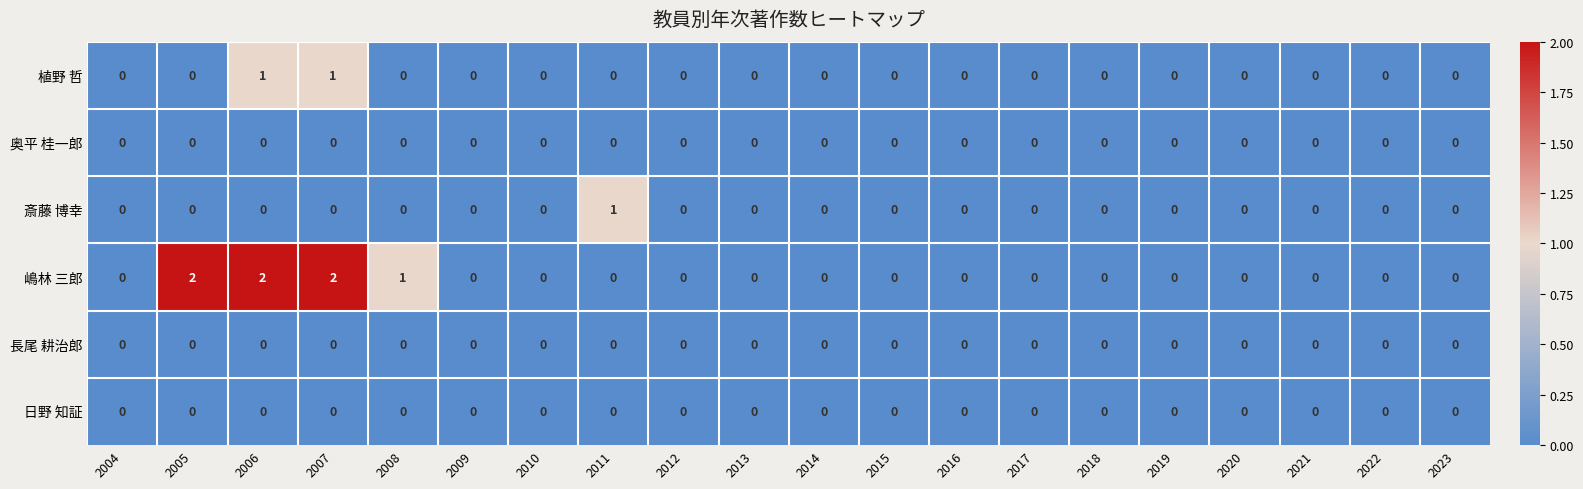

Count the 嶋林 三郎 values in the range 0 to 1.

17